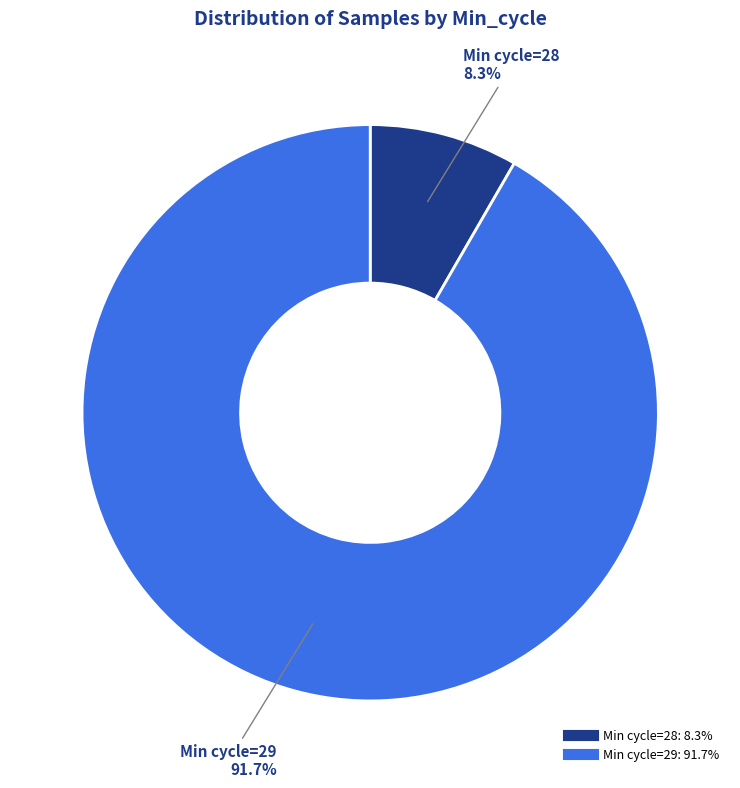

Is there a majority slice in this chart?

Yes